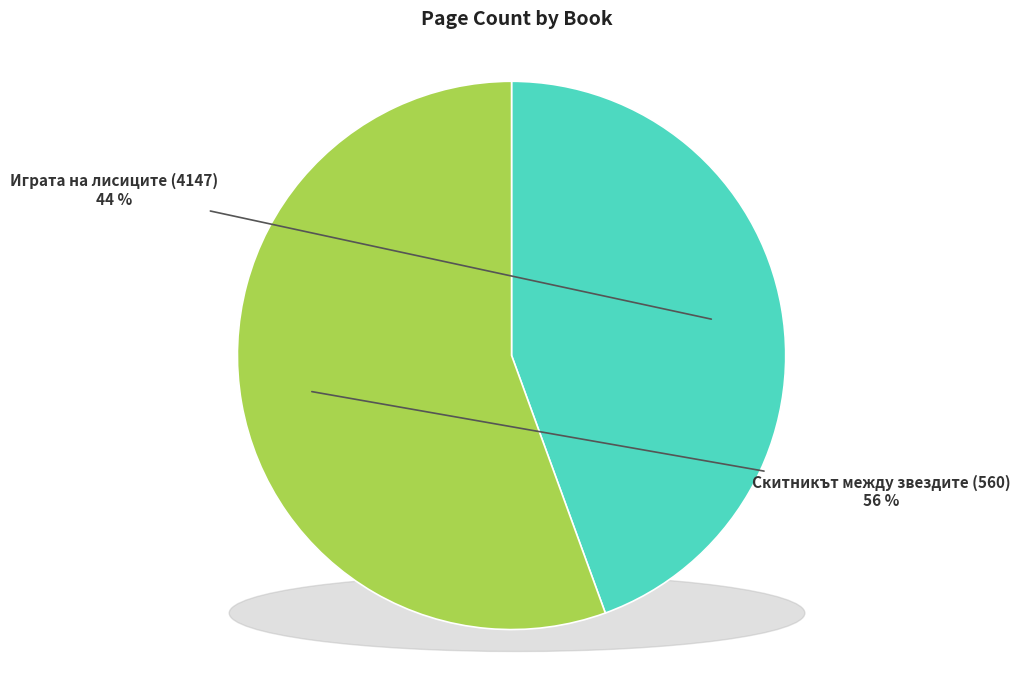

Does Скитникът между звездите (560) account for over 50% of the chart?

Yes